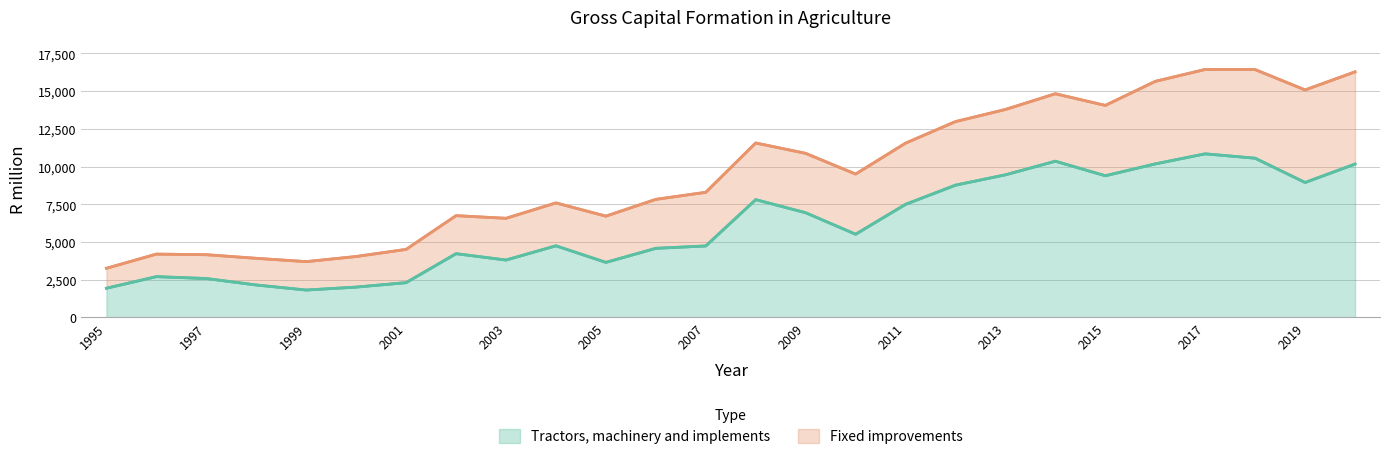

At which category does the data reach its first local valley?

1999